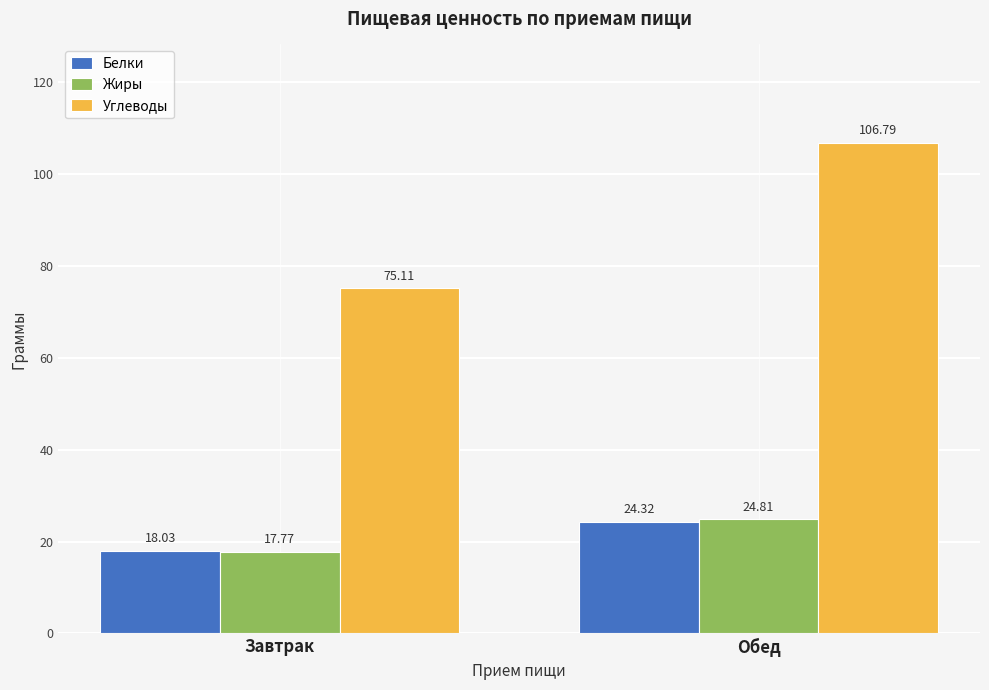

How many data points in Жиры are less than 24?

1